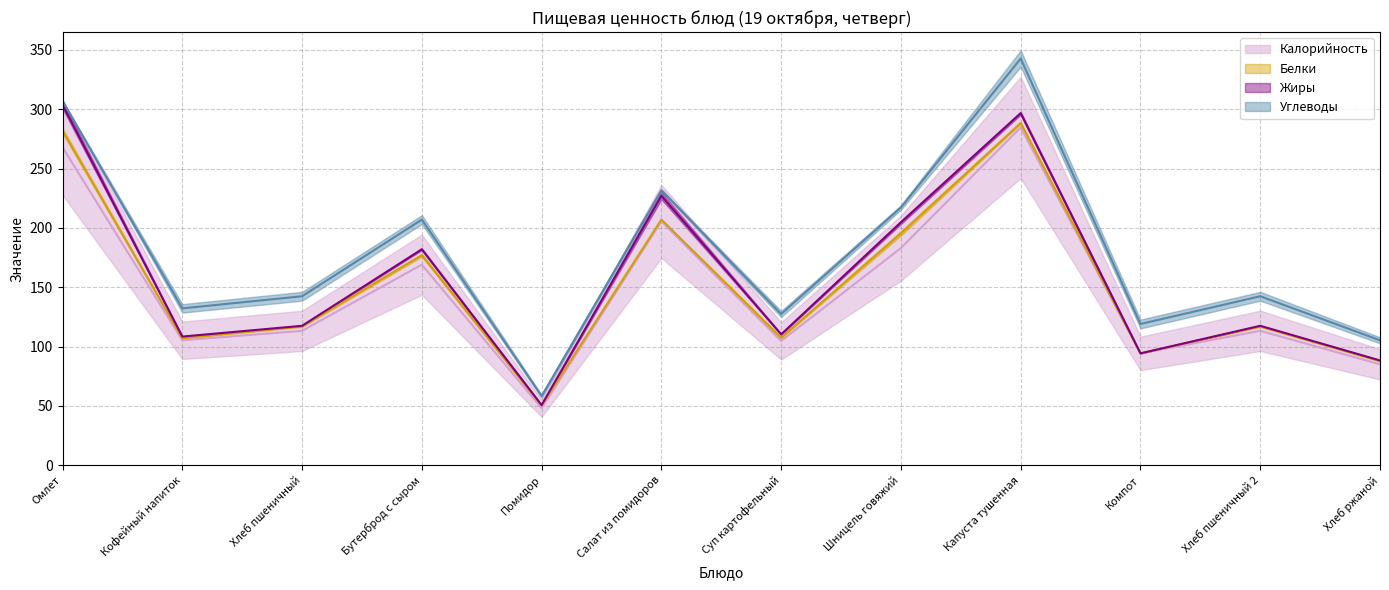

True or false: Калорийность and Жиры intersect in this chart.

False